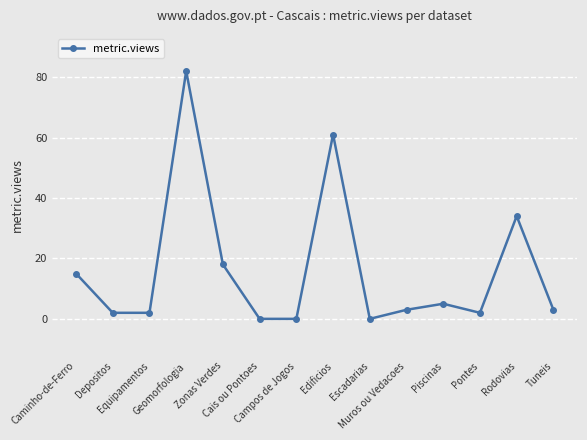

Where is the data nearest to the value 41?

Rodovias